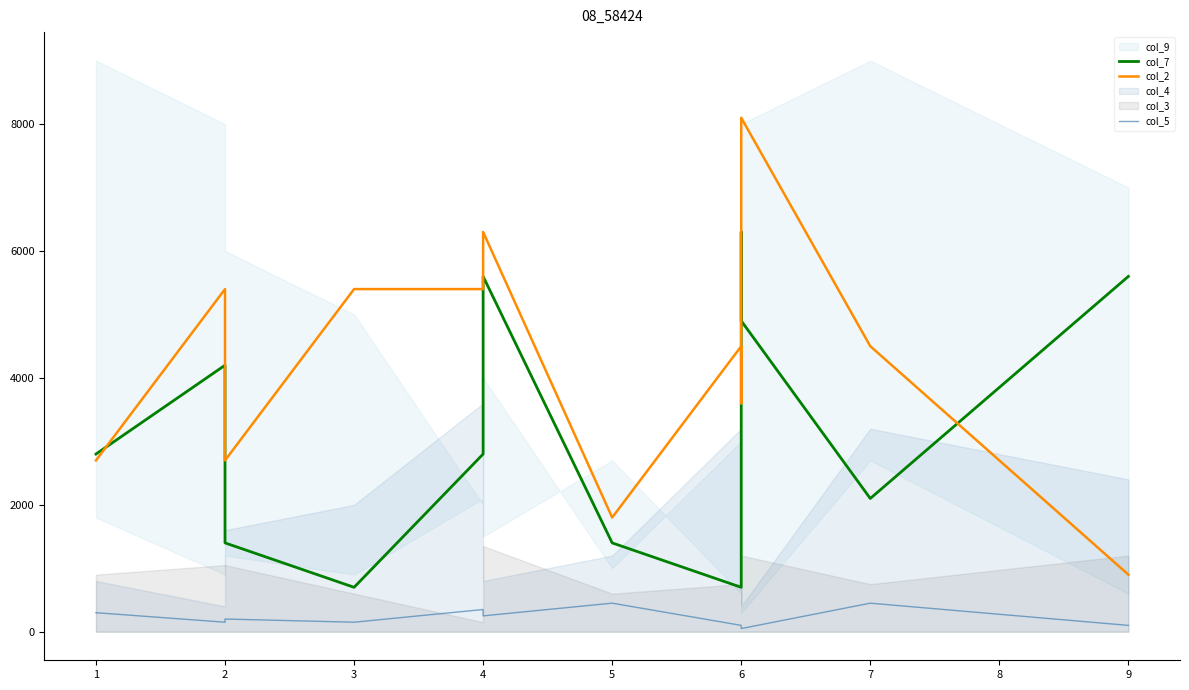

True or false: col_5 and col_7 intersect in this chart.

False